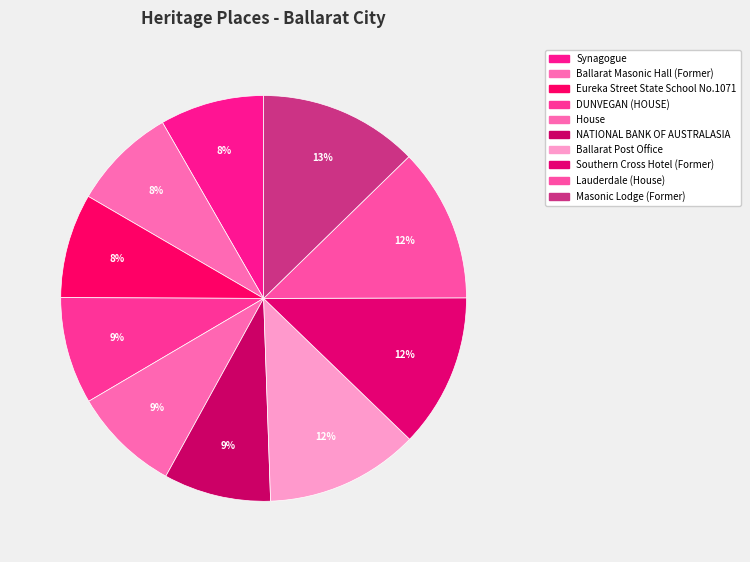

Count the number of slices in the pie.

10